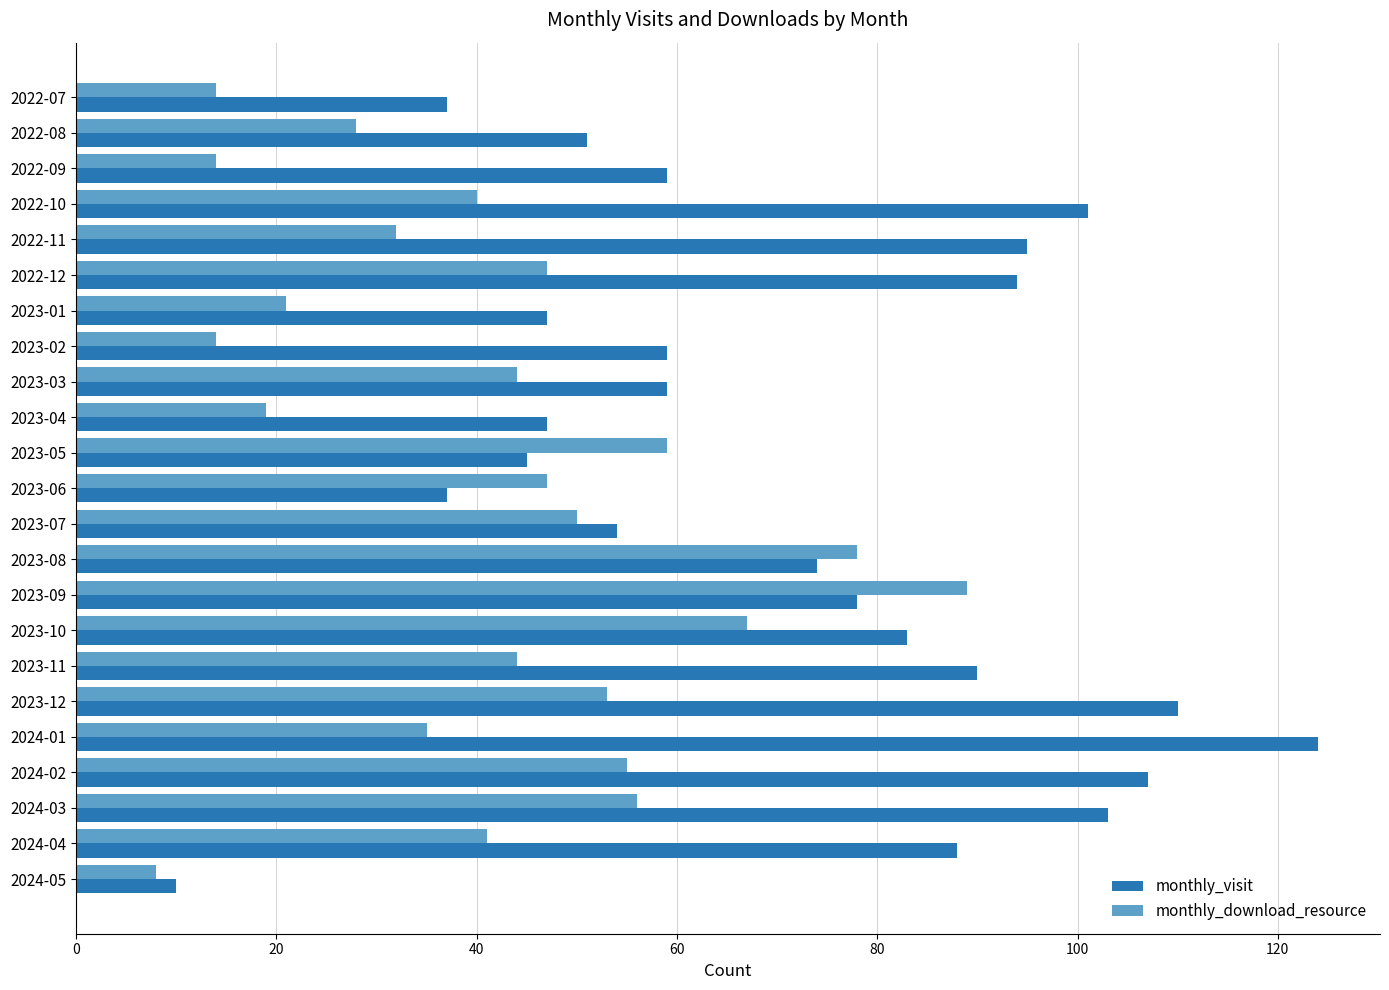

Which series changed the most between 2024-02 and 2024-04?

monthly_visit